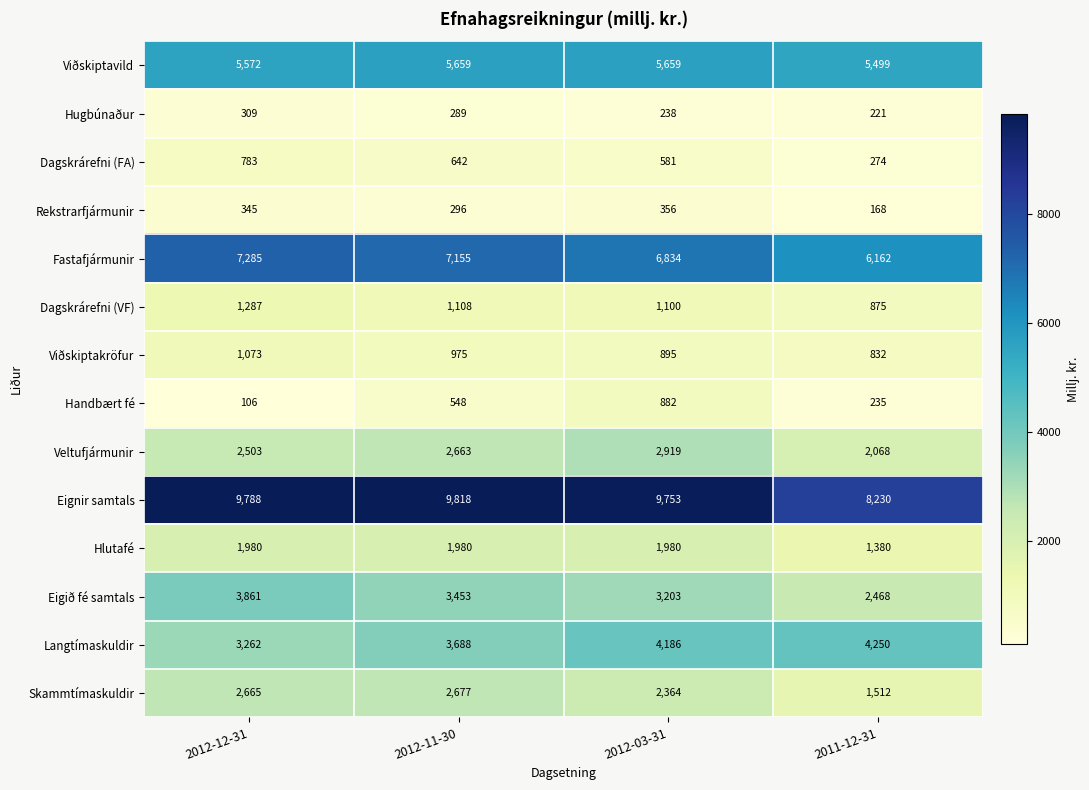

Which series changed the most between 2012-12-31 and 2012-11-30?

Handbært fé